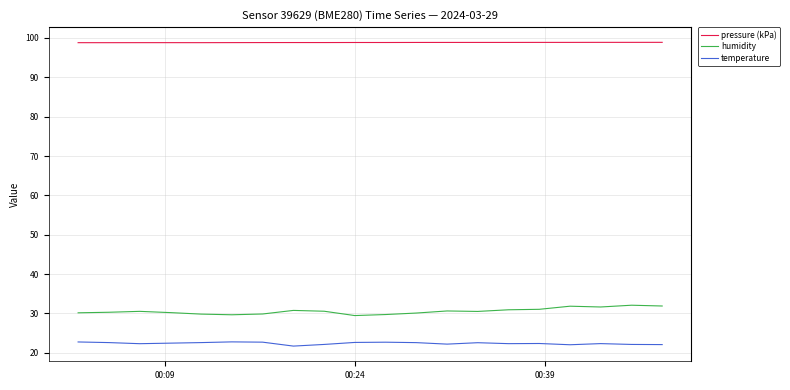

What is the difference between the maximum and minimum values in the humidity series?

2.6